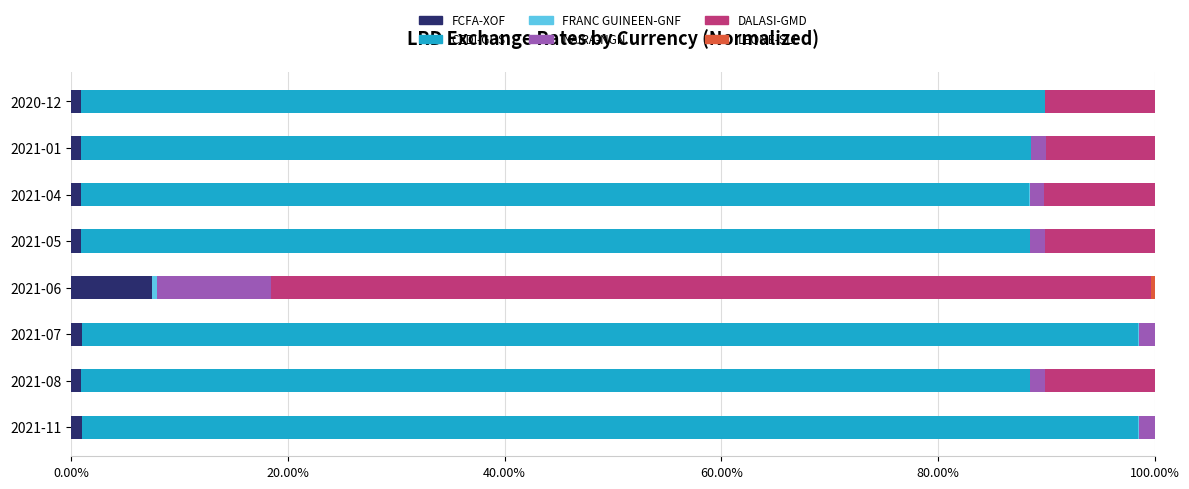

Rank the series by their maximum value, from highest to lowest.

CEDI-GHS, DALASI-GMD, NAIRA-NGN, FCFA-XOF, FRANC GUINEEN-GNF, LEONE-SLL